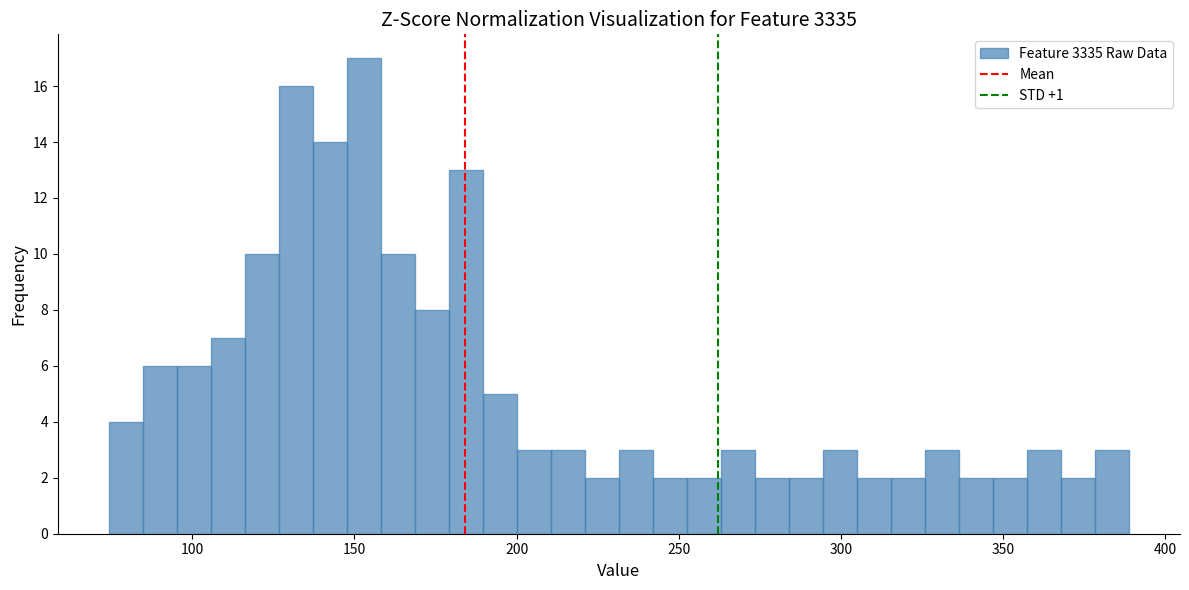

Read against the x-axis, roughly where is the centre of the tallest bar?

155